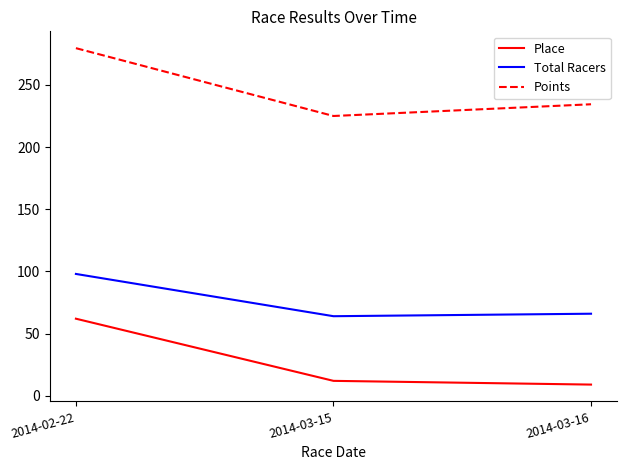

What is the minimum value shown in the chart?

9.0